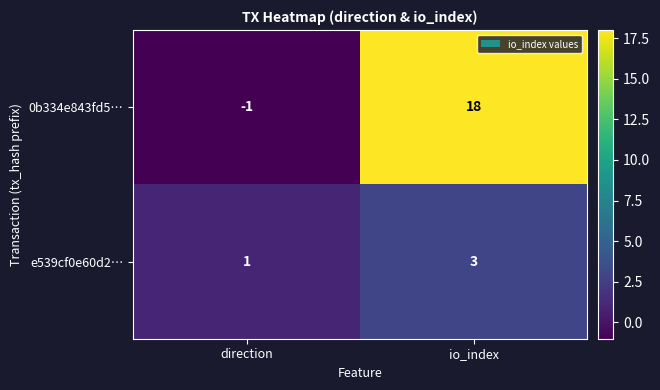

The 0b334e843fd5… series shows -2 at direction. True or false?

False